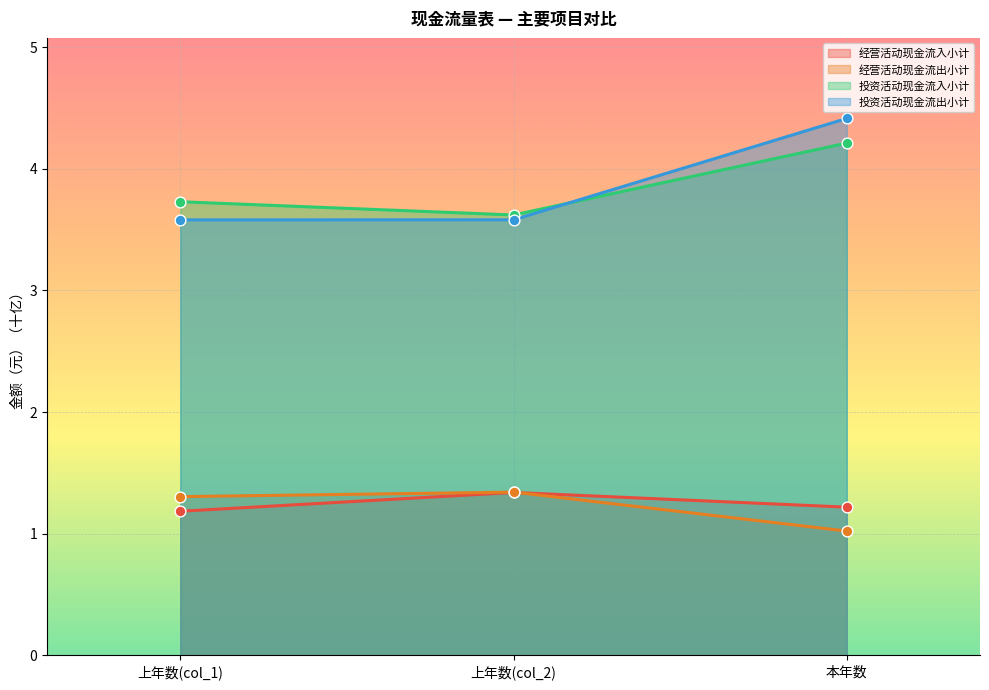

What is the total value across all series at 上年数(col_2)?

9.9